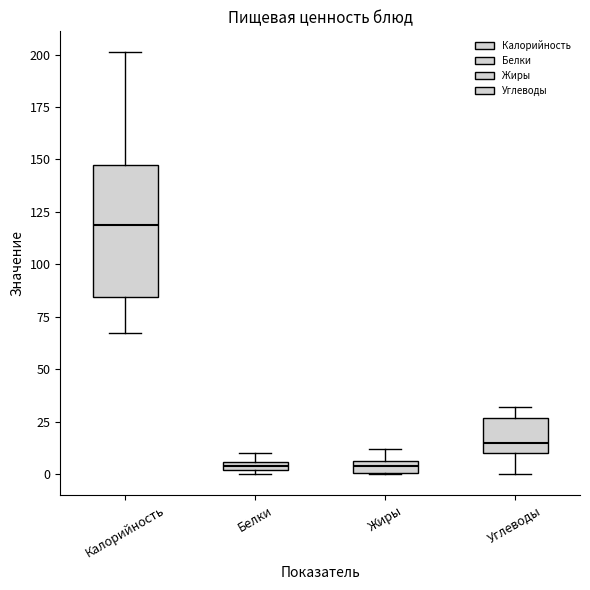

Where is the upper edge of the box for Калорийность on the y-axis? The values are not printed on the chart, so give them approximately, as read against the axis.

150